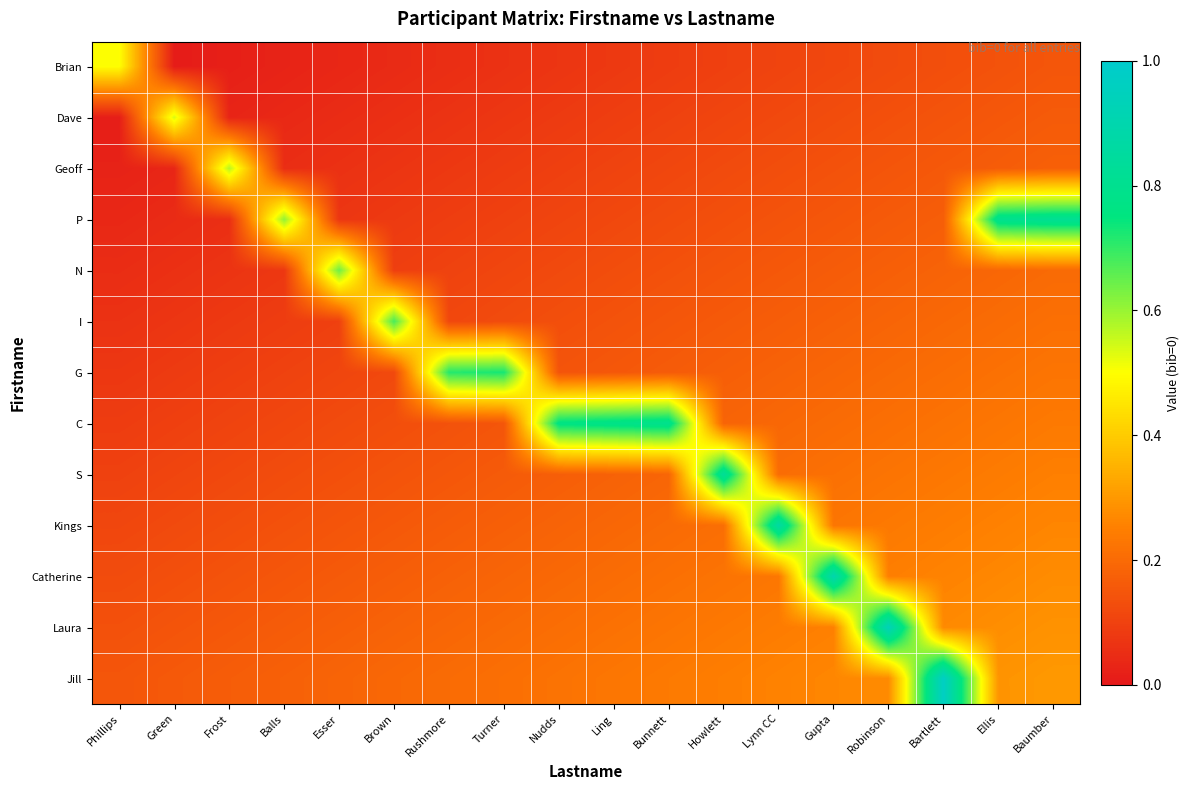

What is the maximum value shown in the chart?

1.0